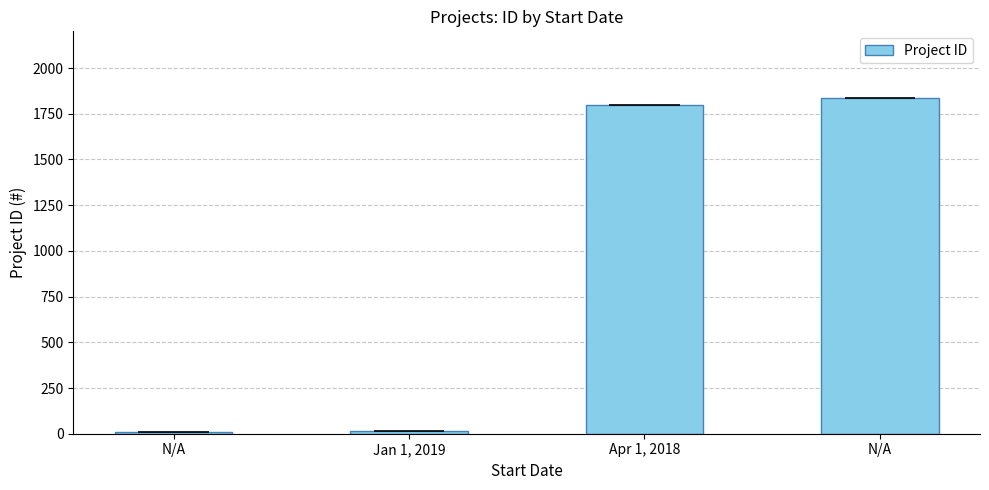

Where is the data nearest to the value 921?

Apr 1, 2018